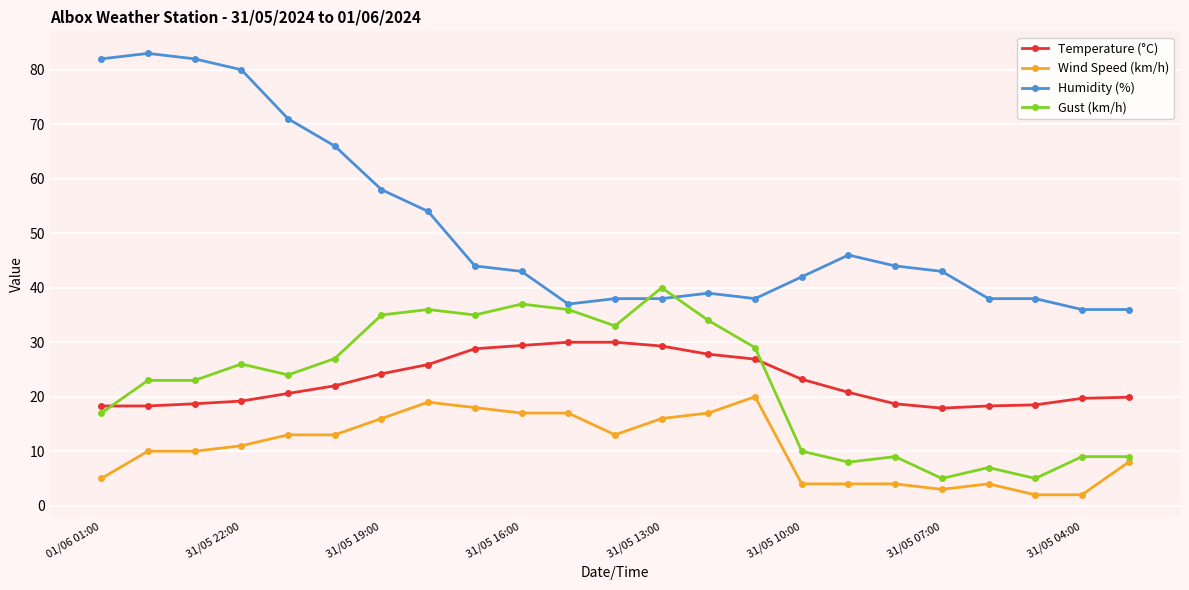

True or false: Gust (km/h) has more than 1 points higher than both neighbors.

True